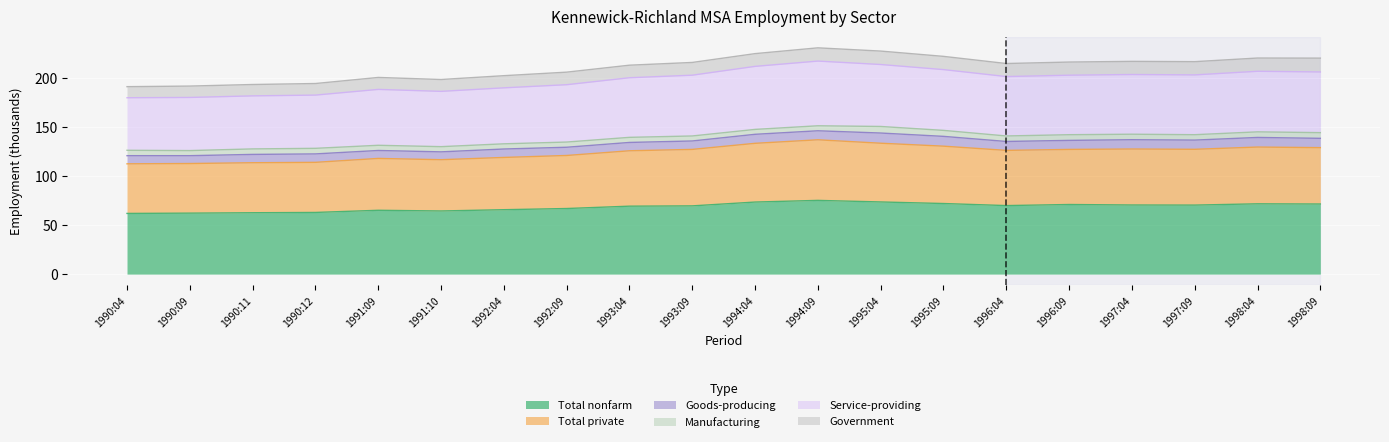

Where does the Total private series first go above 127?

1993:09